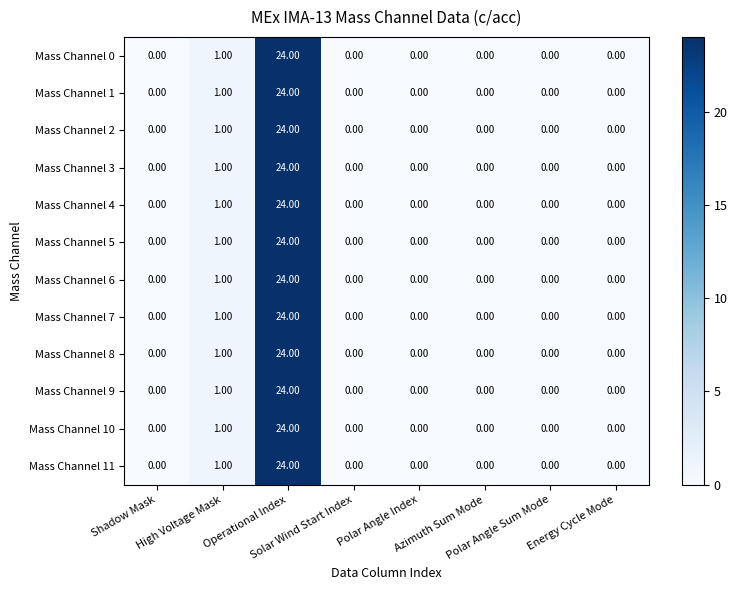

At which category does the chart reach its peak across all series?

Operational Index